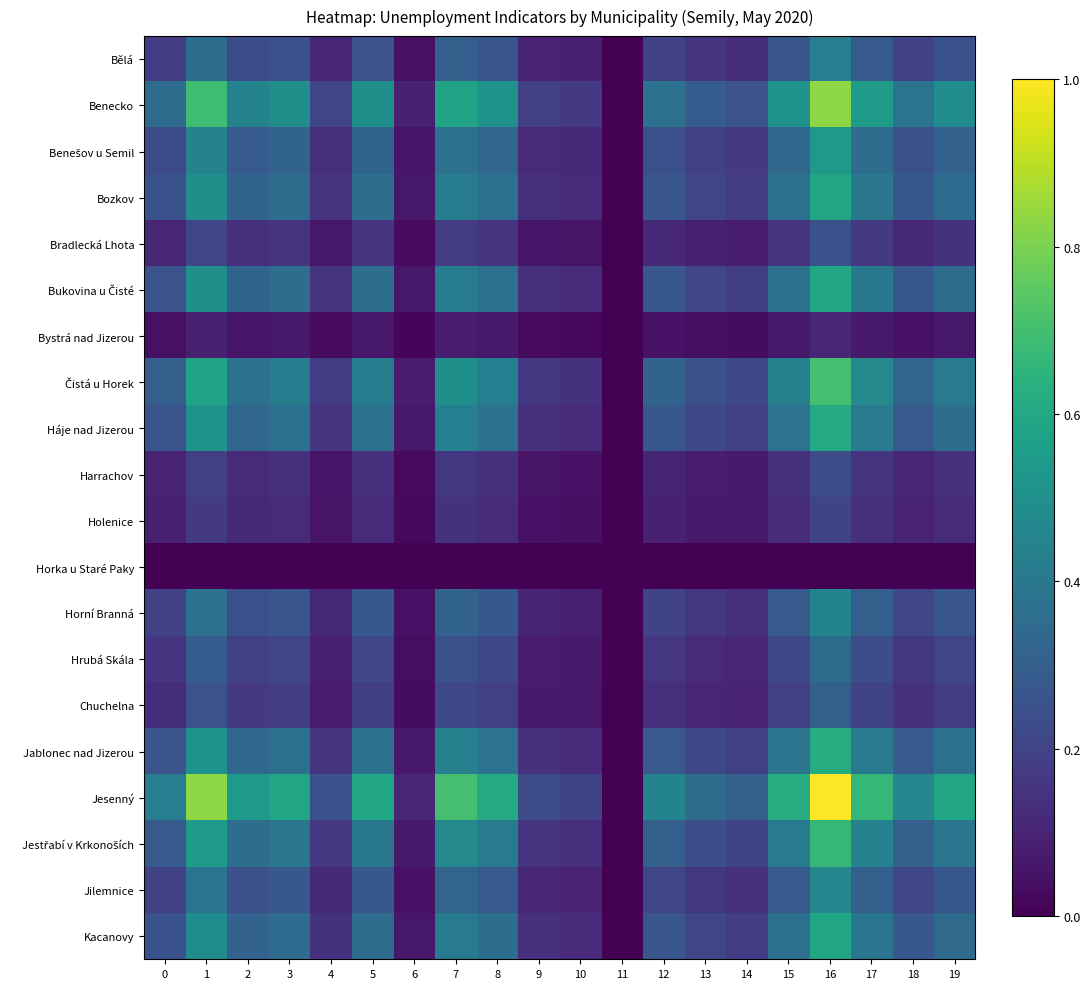

Which has a higher value, 1 or 4?

1